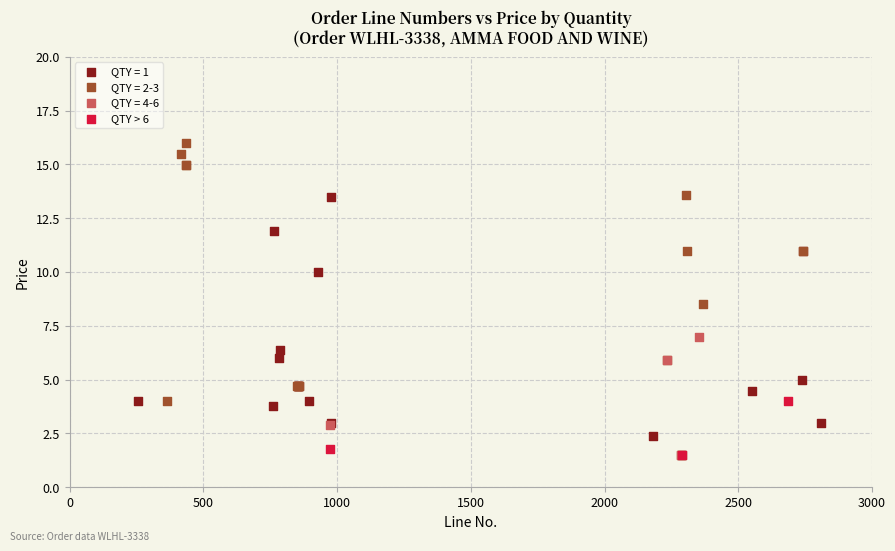

Which series contains the highest Y value?

QTY = 2-3